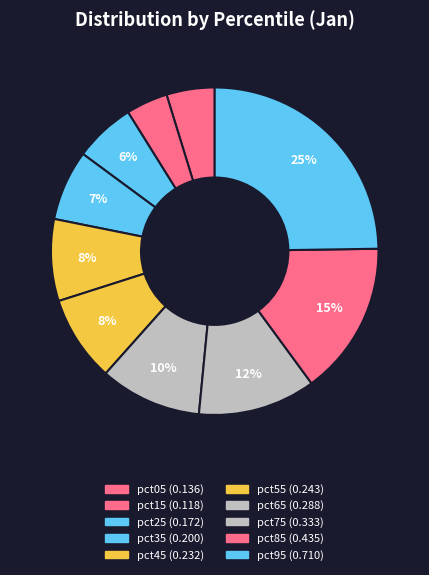

Is it true that pct15 is 10% of the pie?

False